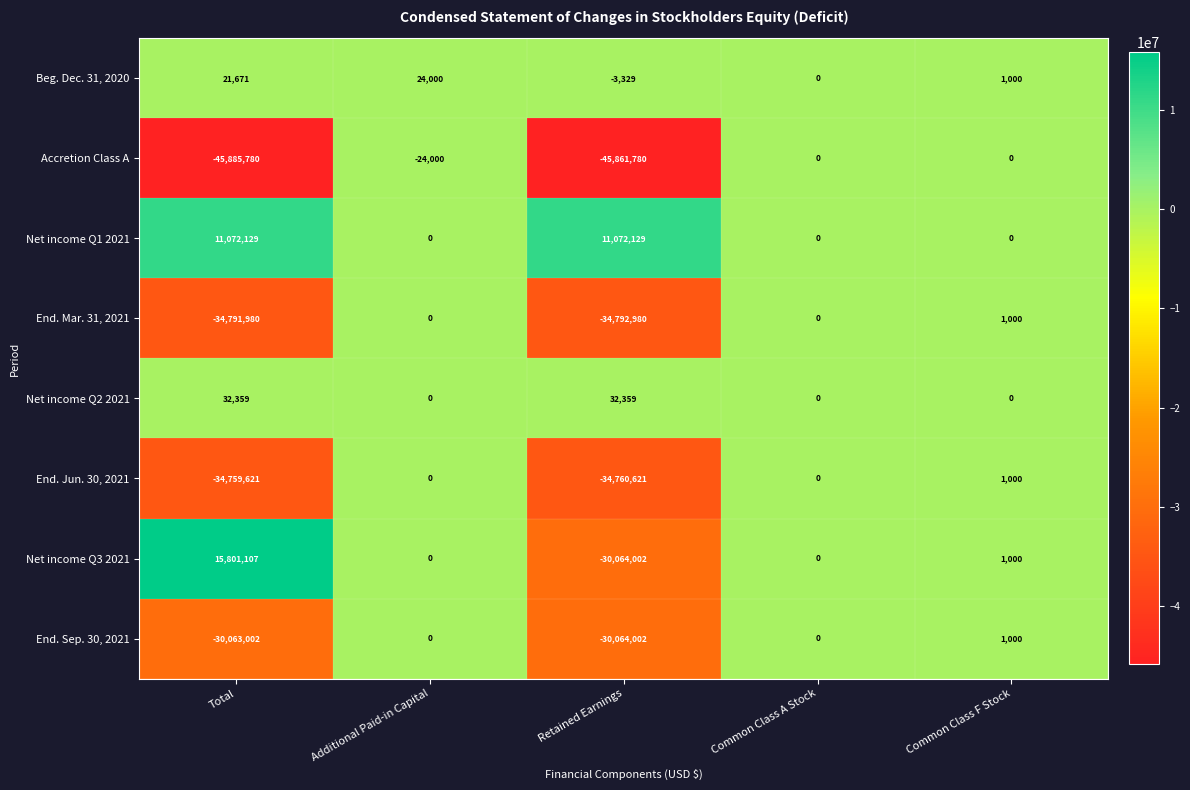

At how many categories does at least one series exceed 10518688?

2